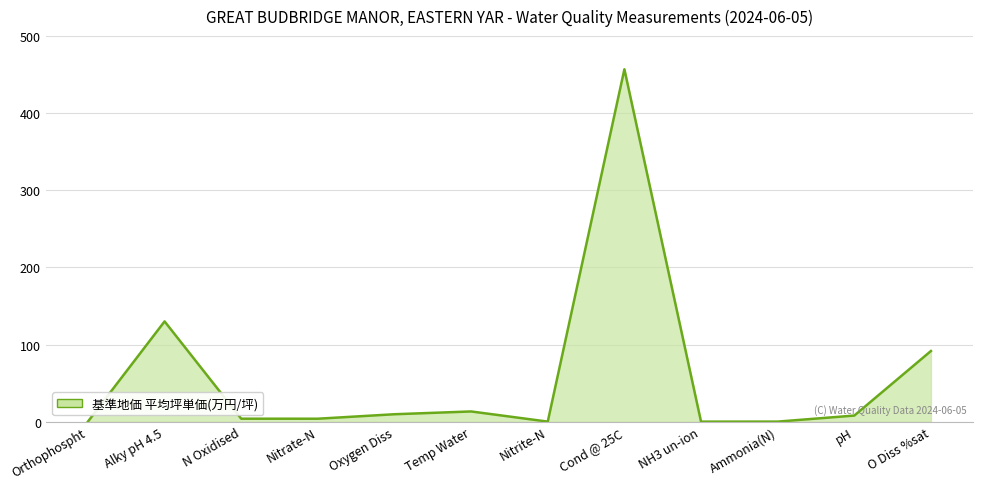

True or false: the data shows 13.2 at Temp Water.

True